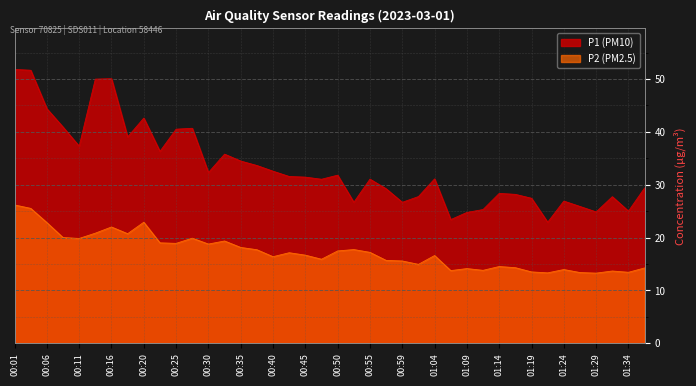

Rank the series at 01:09 from highest to lowest value.

P1 (PM10), P2 (PM2.5)